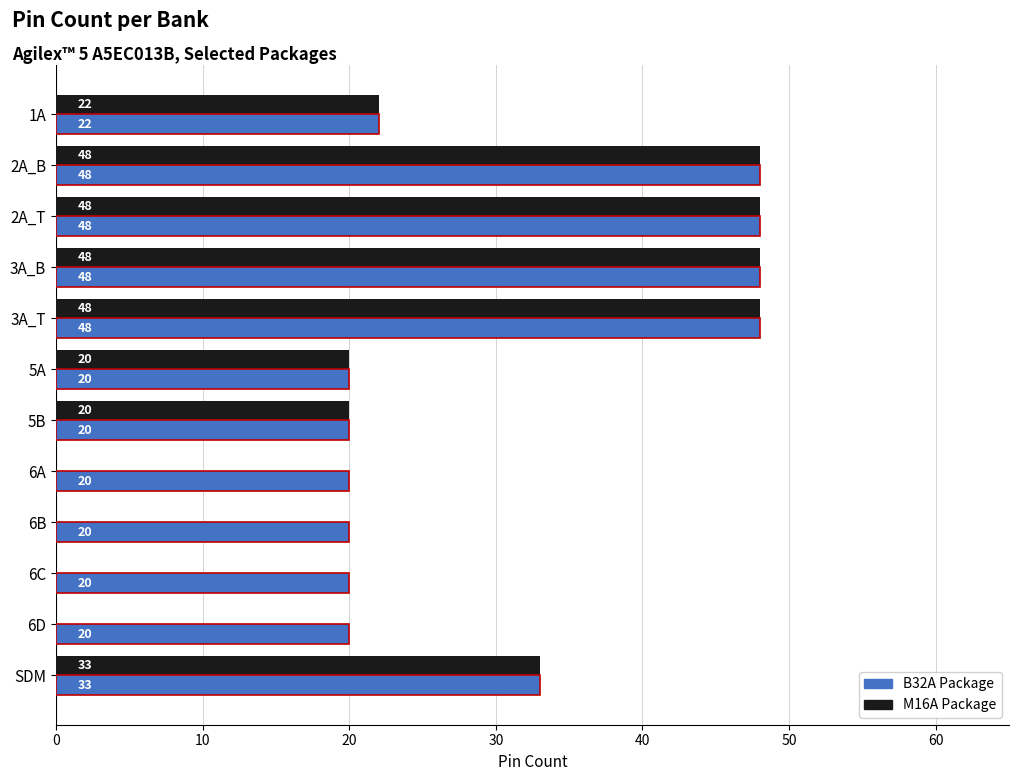

What are all the series names shown in the legend?

B32A Package, M16A Package